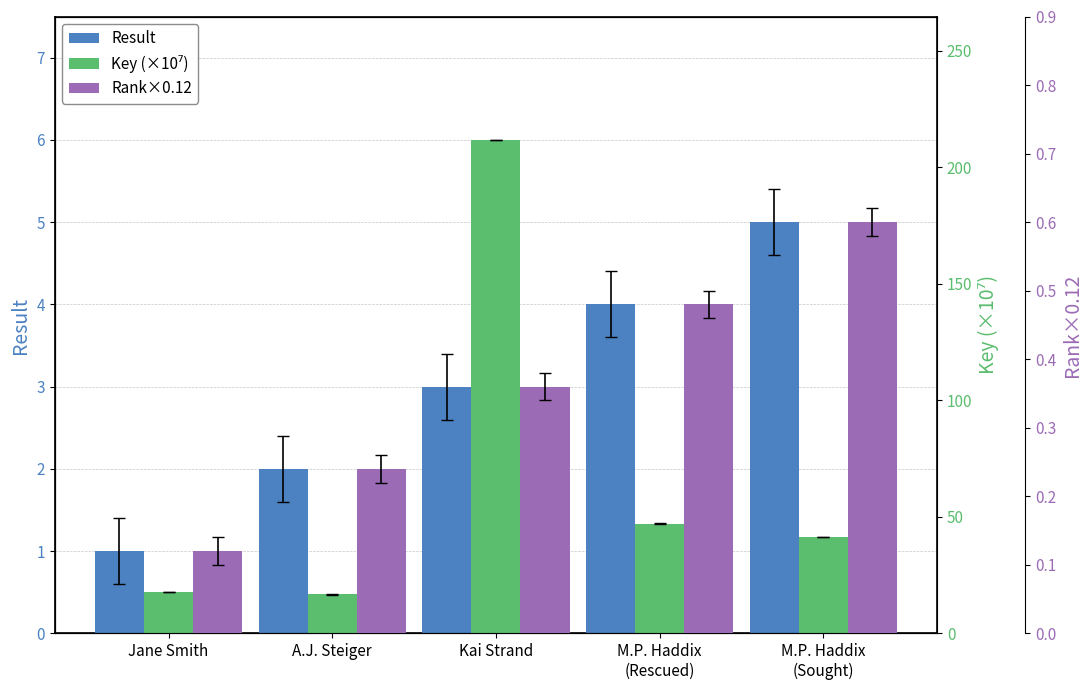

Is it true that Result equals 1.6 at Jane Smith?

False